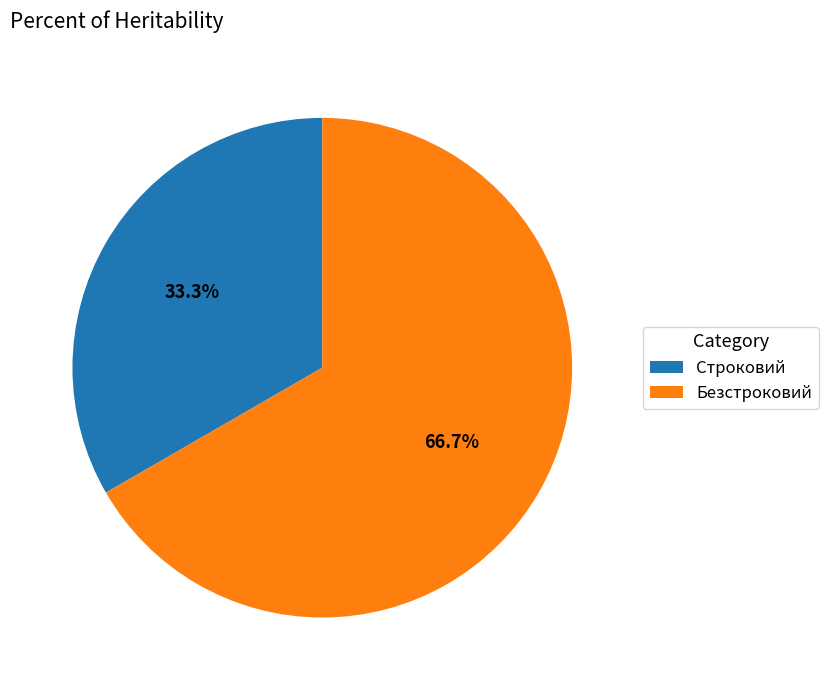

To the nearest percent, what is the difference between the largest and smallest slice percentages?

33%